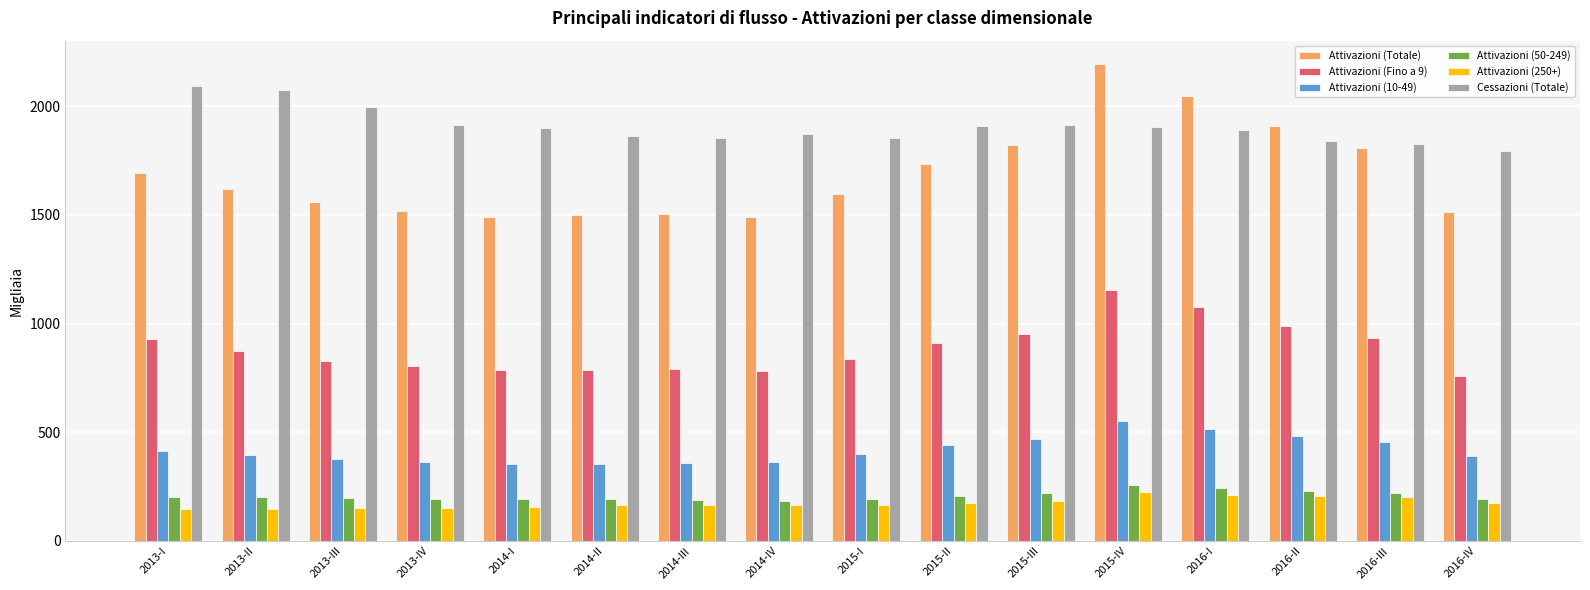

The Attivazioni (50-249) series shows 207.2 at 2015-II. True or false?

True